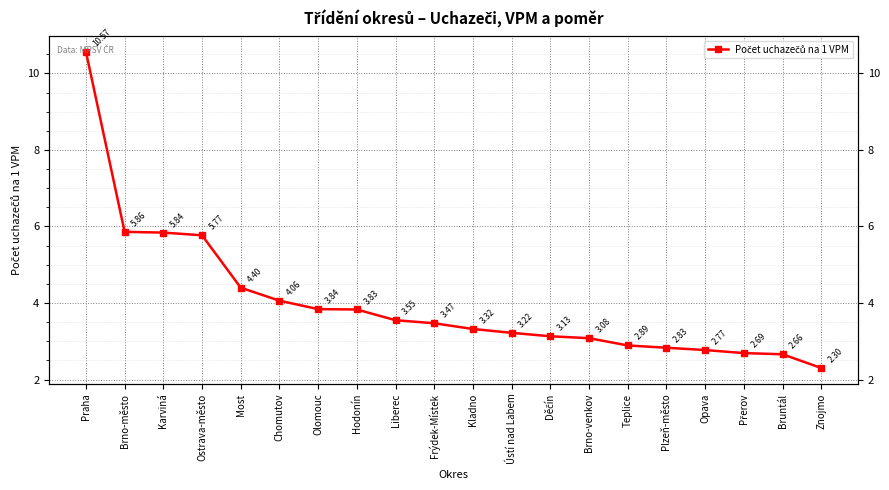

What is the change in value from Karviná to Kladno?

-2.5